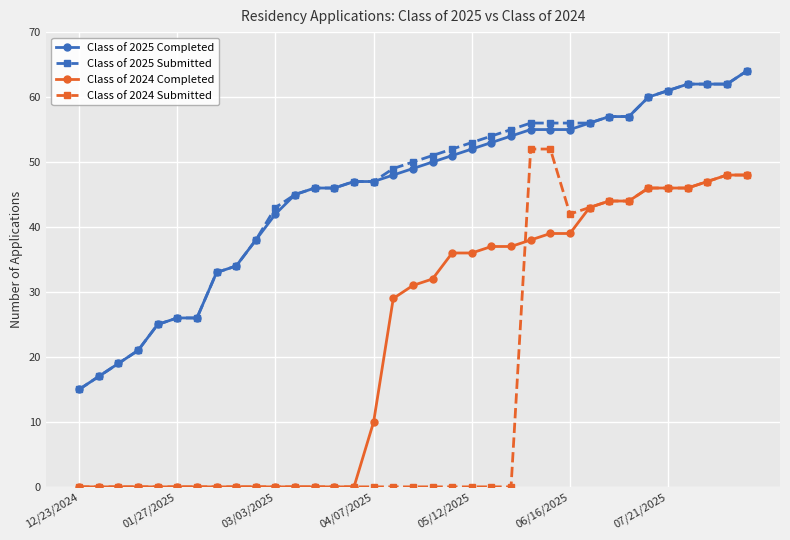

Which series has the largest range (max minus min)?

Class of 2024 Submitted